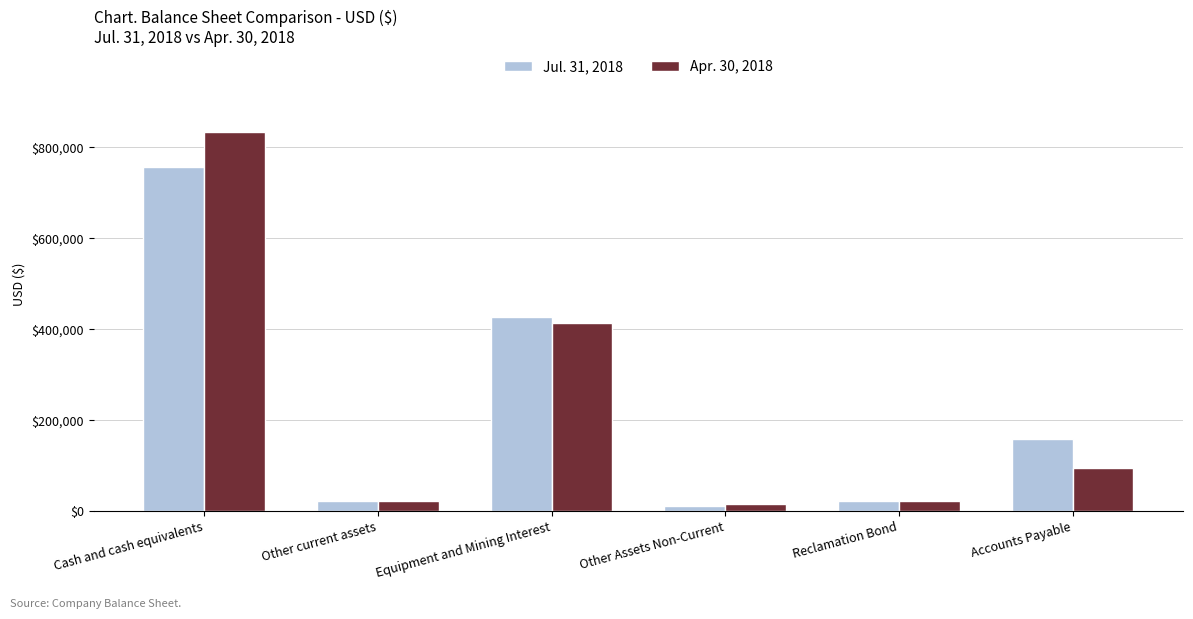

True or false: Apr. 30, 2018 has a value of 414522 at Equipment and Mining Interest.

True